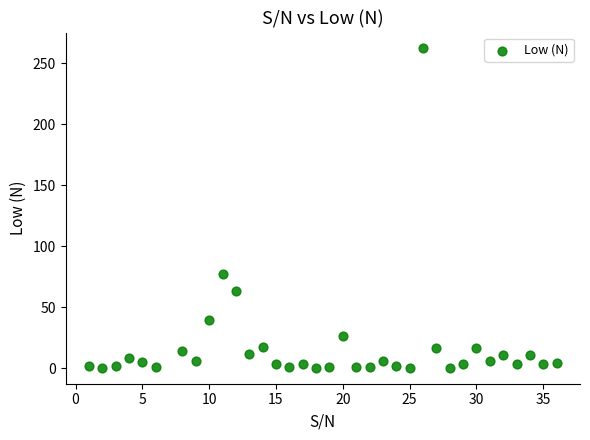

What is the range of Y values (max minus min)?

262.1